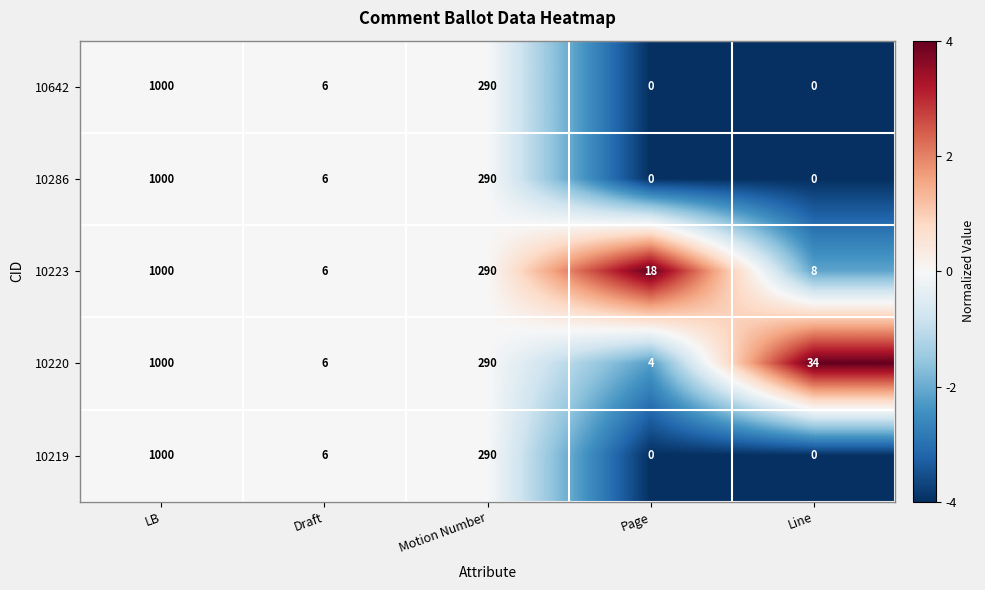

How many categories are shown in the chart?

5